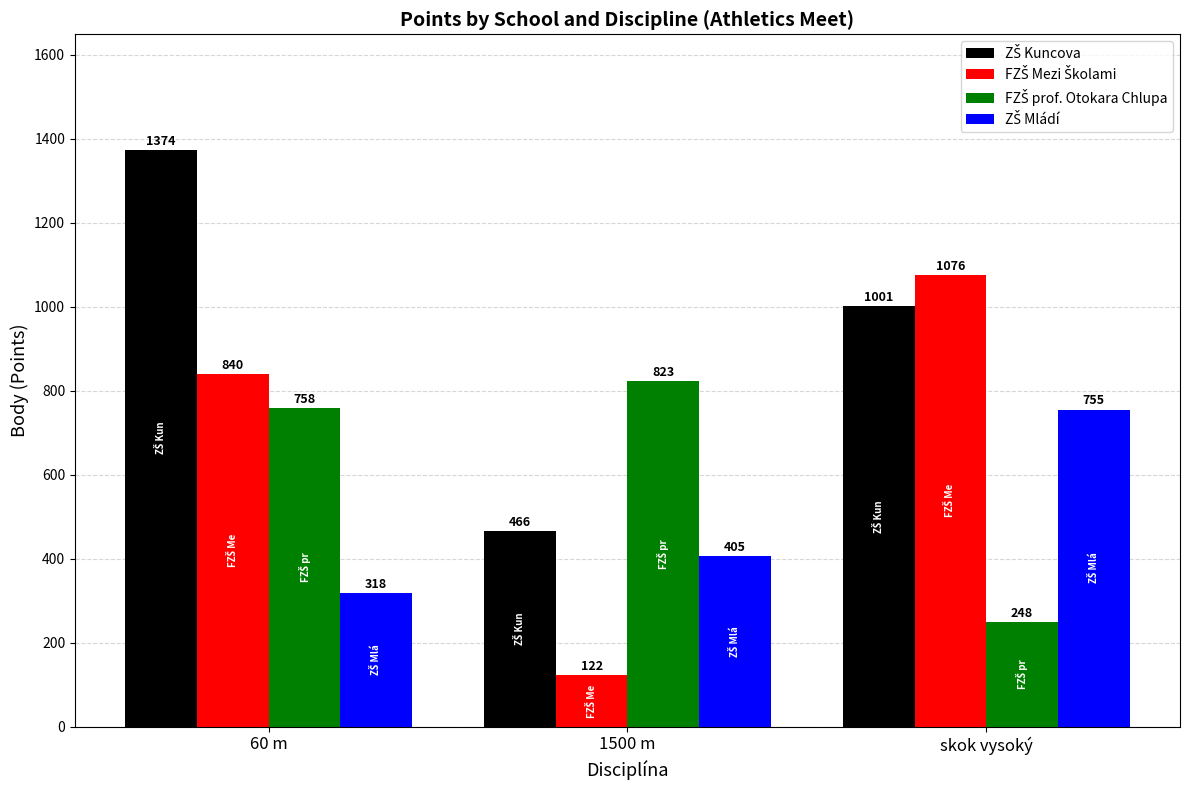

What is the total value across all series at skok vysoký?

3080